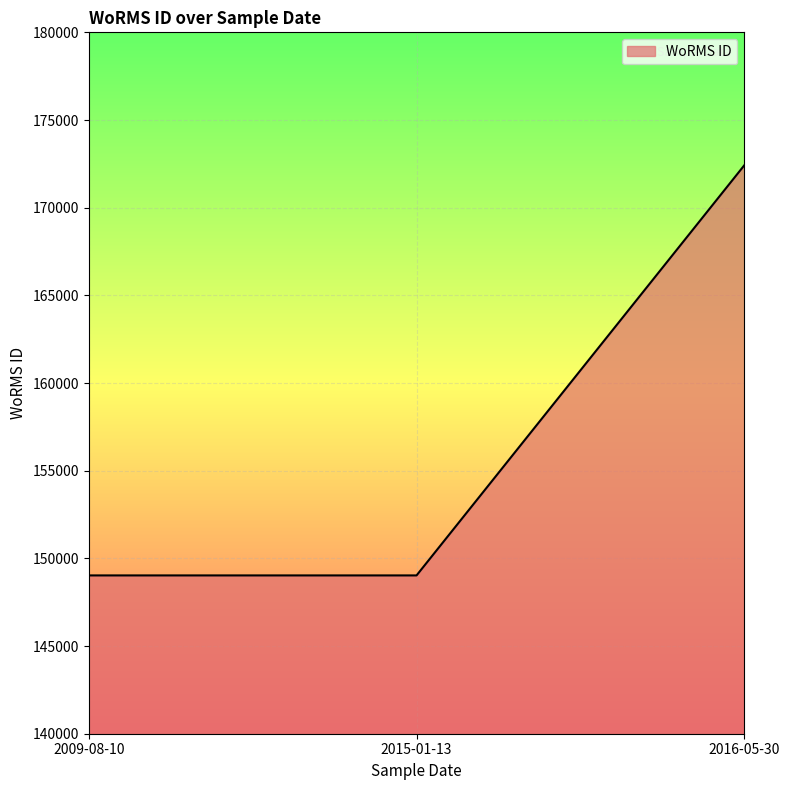

What is the smallest value displayed?

149028